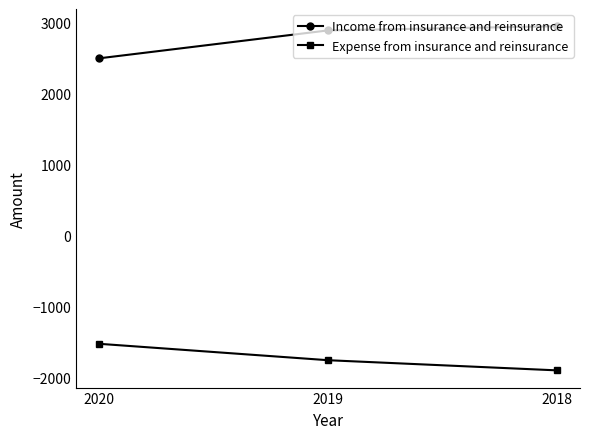

What is the minimum value shown in the chart?

-1894